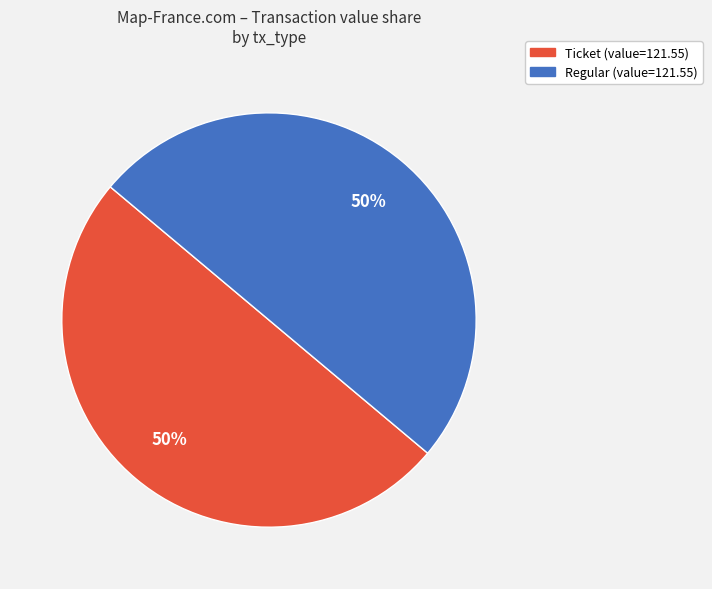

To the nearest percent, what is the average slice percentage?

50%